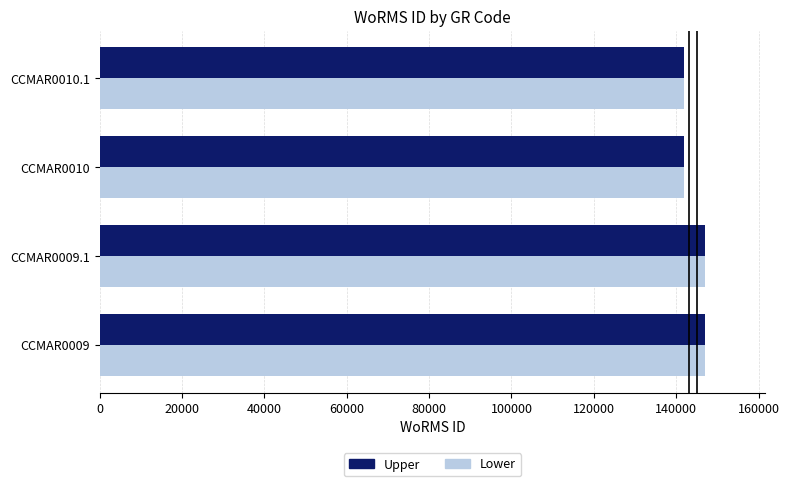

What is the difference between the maximum and minimum values in the Lower series?

4993